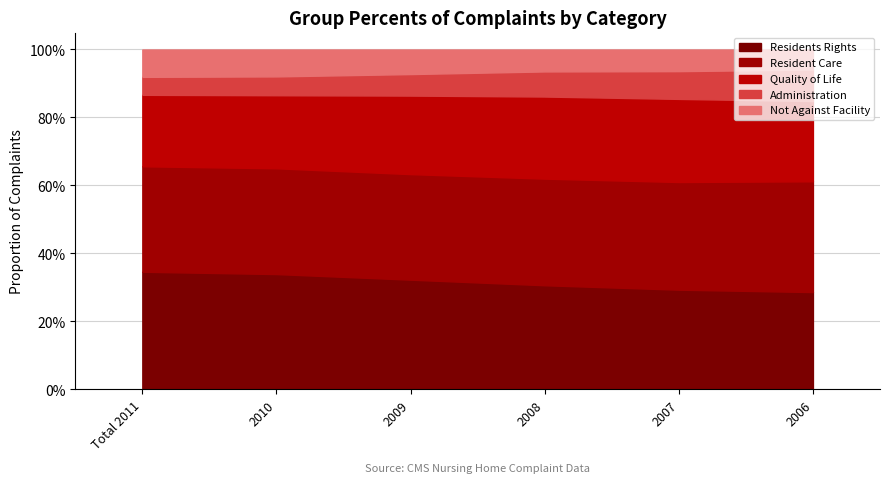

Is the value of Not Against Facility at Total 2011 greater than the value of Resident Care at 2009?

No